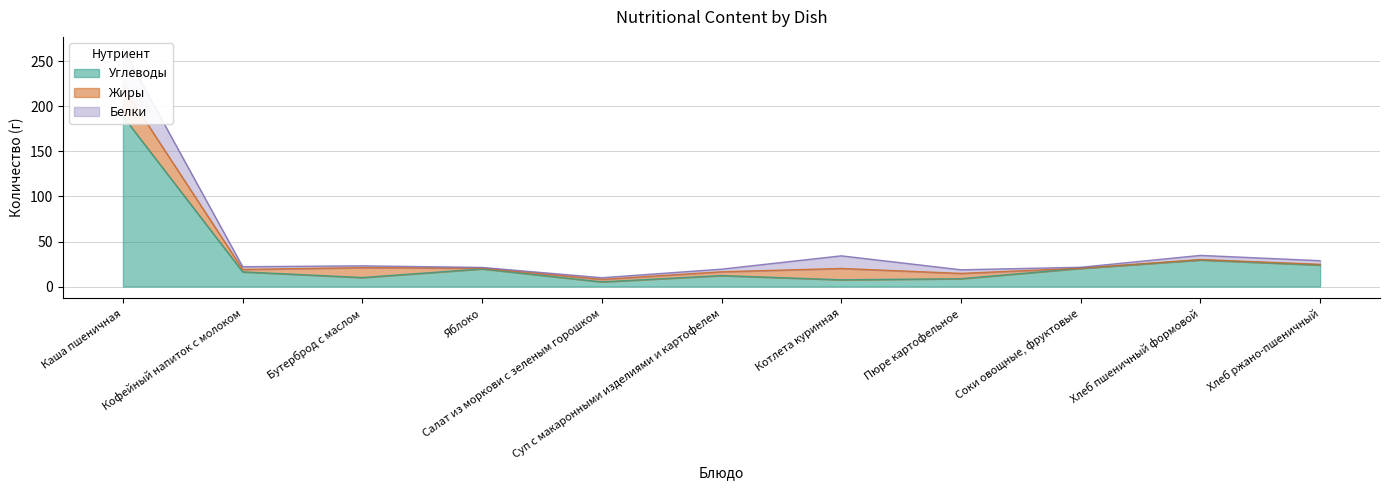

What is the label of the 2nd point from the left?

Кофейный напиток с молоком